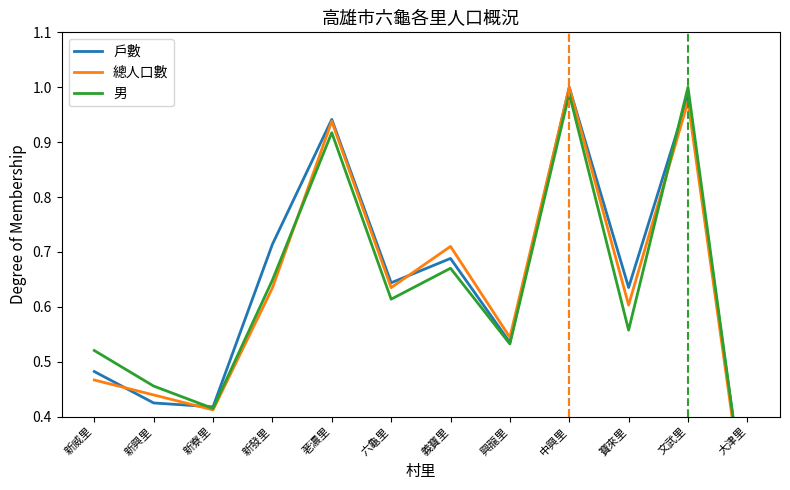

What is the maximum value shown in the chart?

1.0